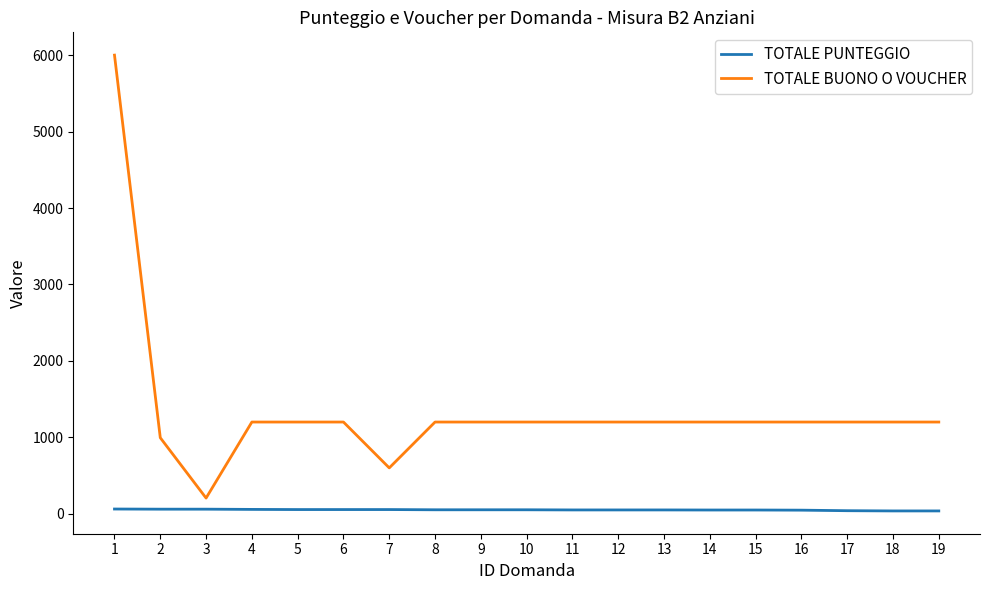

Which series has the largest total across all categories?

TOTALE BUONO O VOUCHER